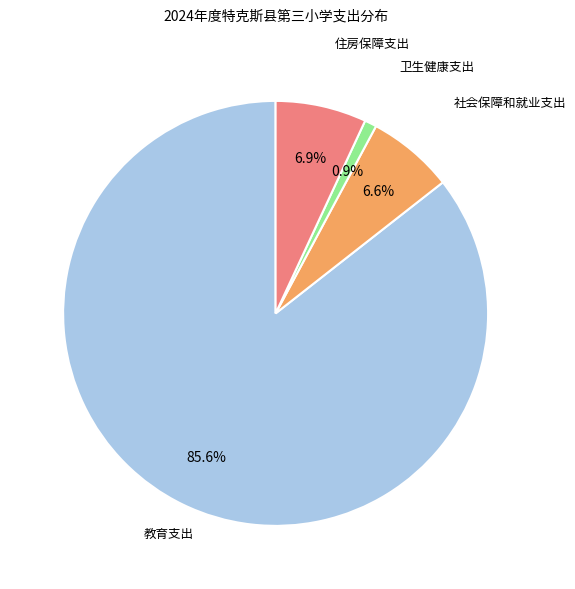

Is there a majority slice in this chart?

Yes